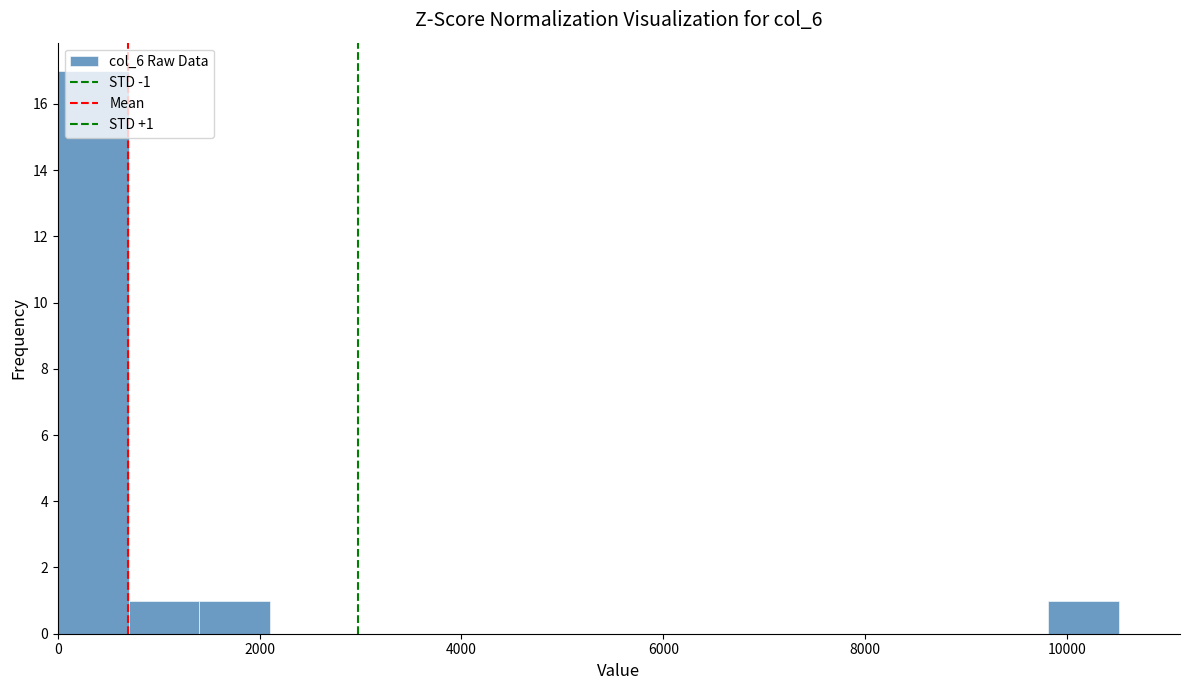

Read against the x-axis, roughly where is the centre of the tallest bar?

400